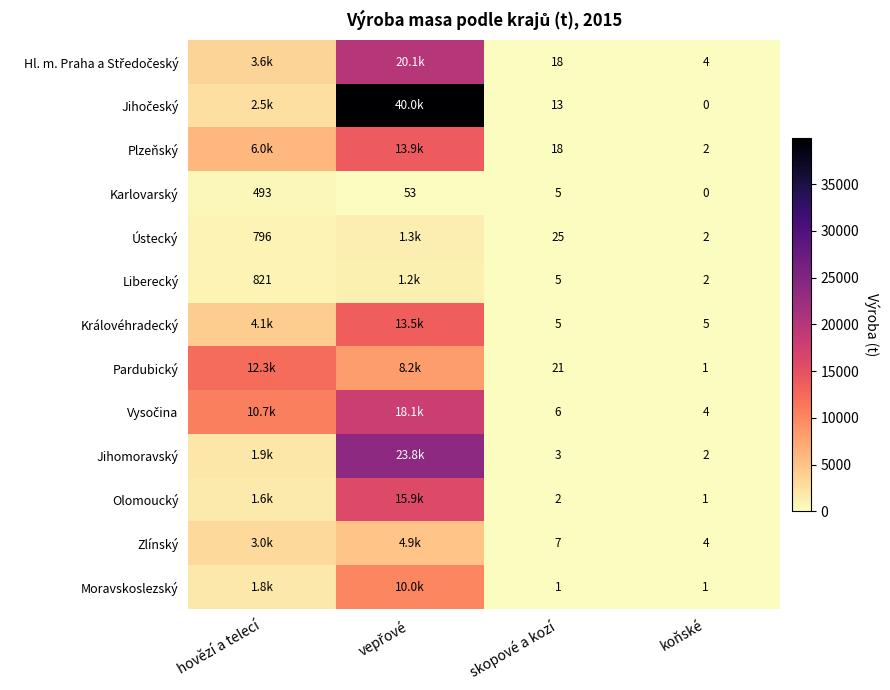

The value of Karlovarský at skopové a kozí is 7. True or false?

False